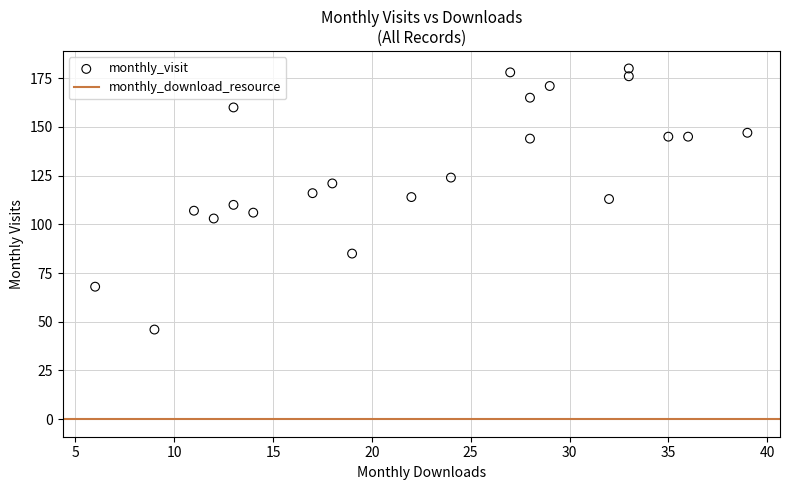

What is the range of X values (max minus min)?

33